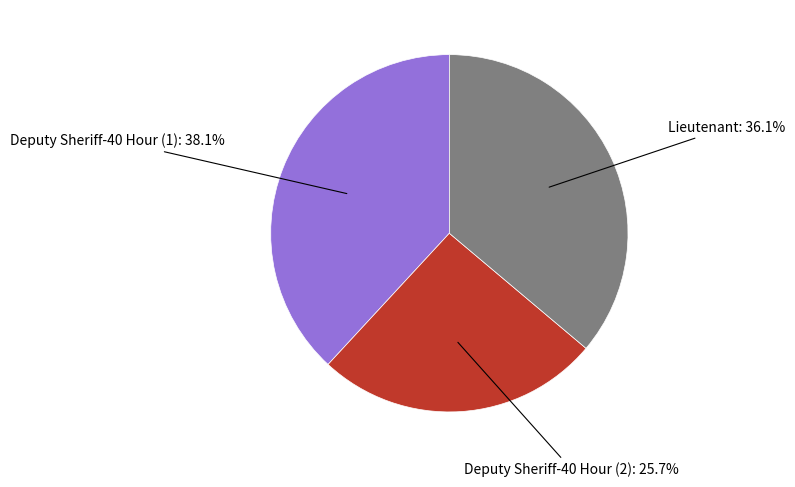

Is there a majority slice in this chart?

No